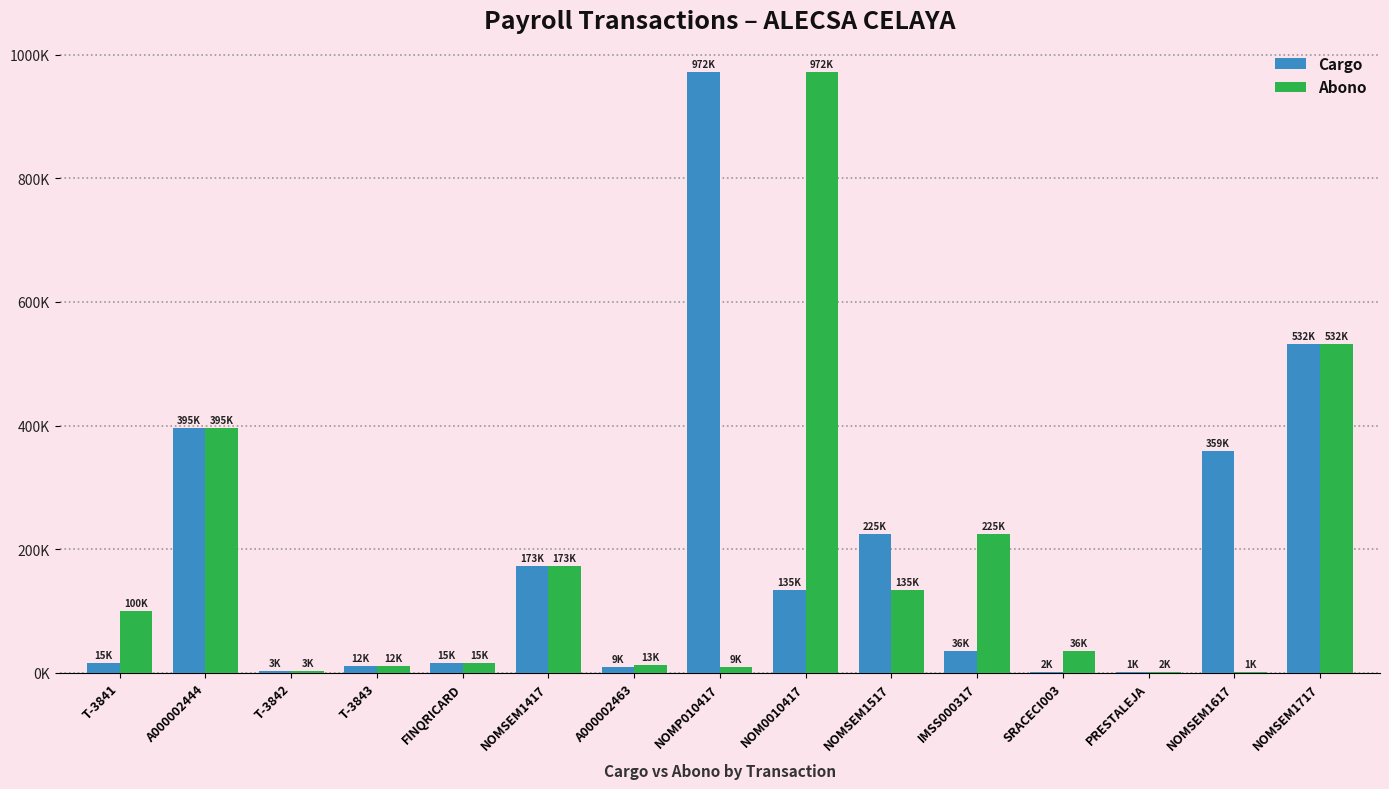

Which label corresponds to the smallest value in the chart?

PRESTALEJA